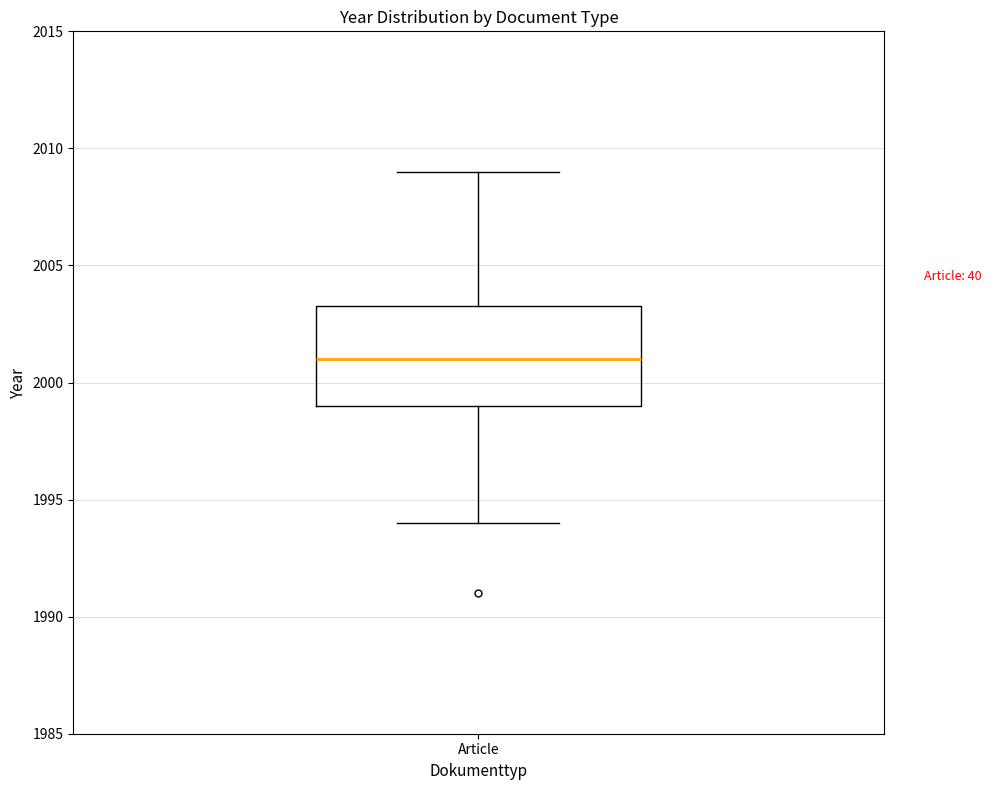

Where does the lower whisker of the box for Article end on the y-axis? The values are not printed on the chart, so give them approximately, as read against the axis.

1994.0